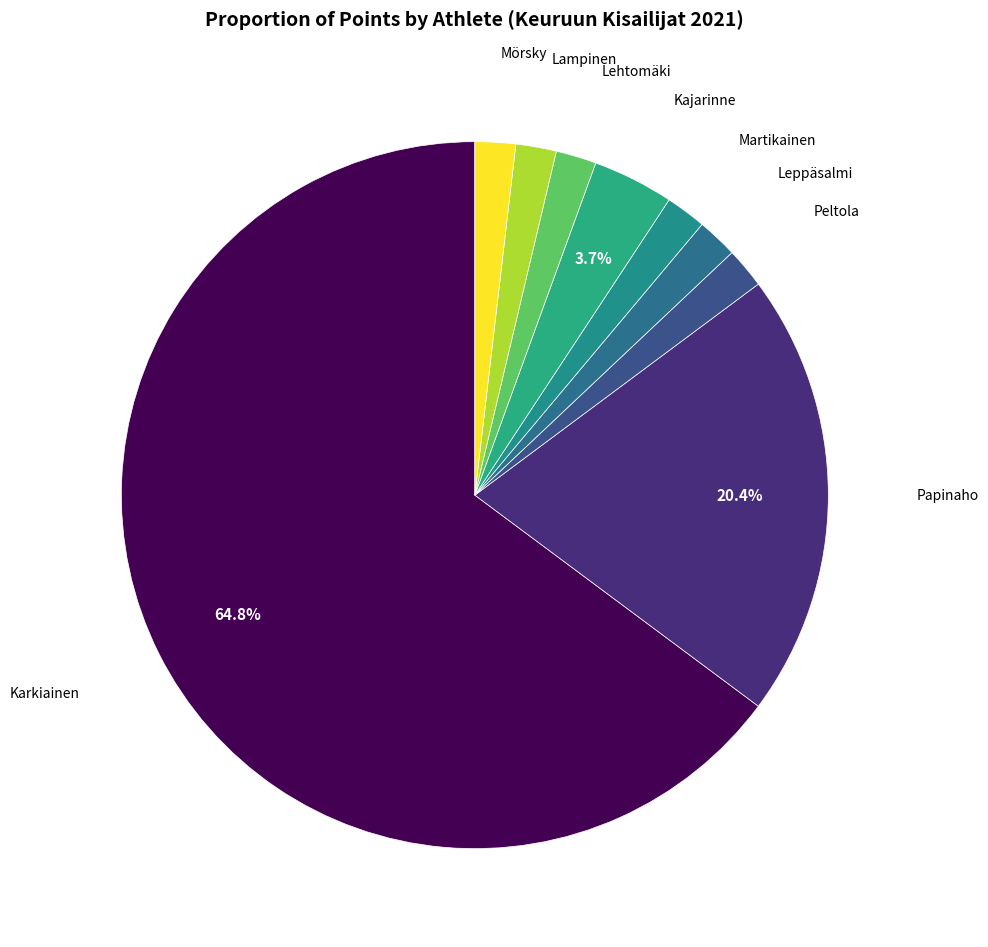

Rank the categories by value from lowest to highest.

Peltola, Leppäsalmi, Martikainen, Lehtomäki, Lampinen, Mörsky, Kajarinne, Papinaho, Karkiainen